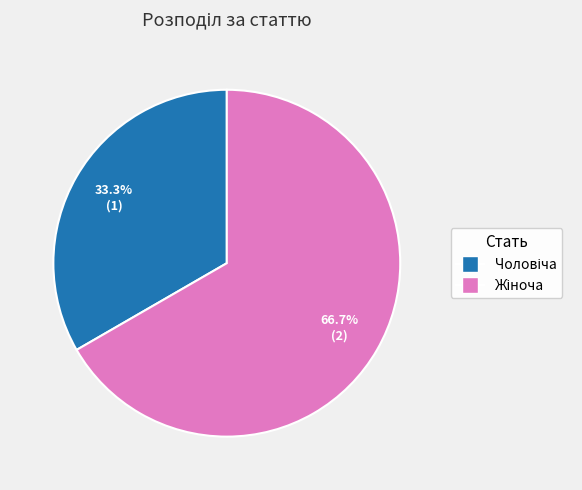

Is there a majority slice in this chart?

Yes